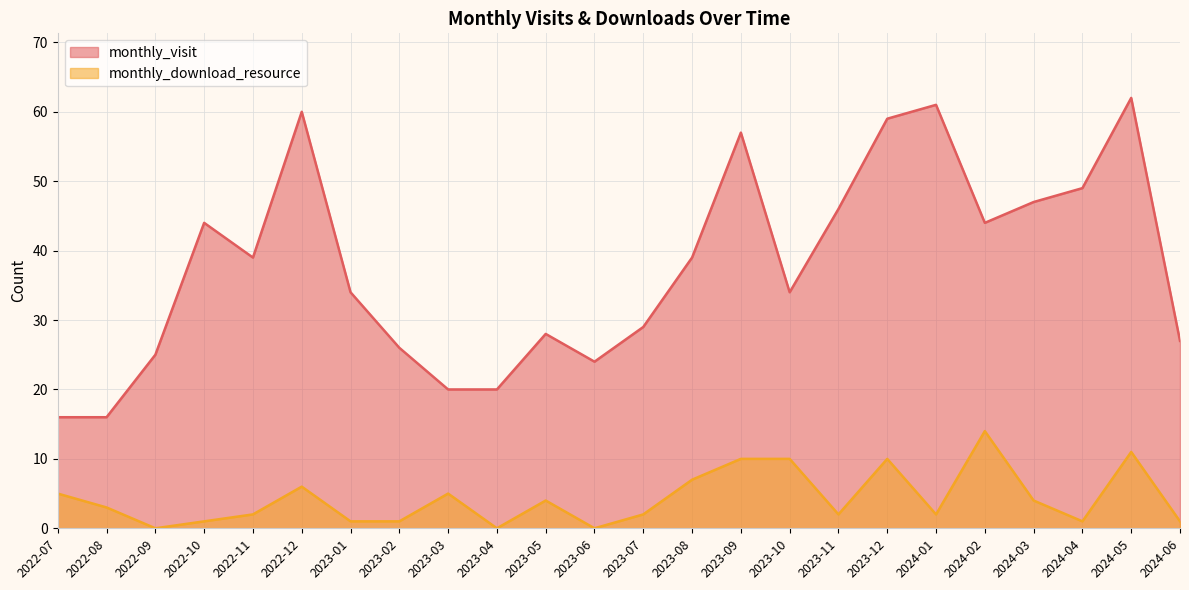

What is the label of the 3rd point from the right?

2024-04